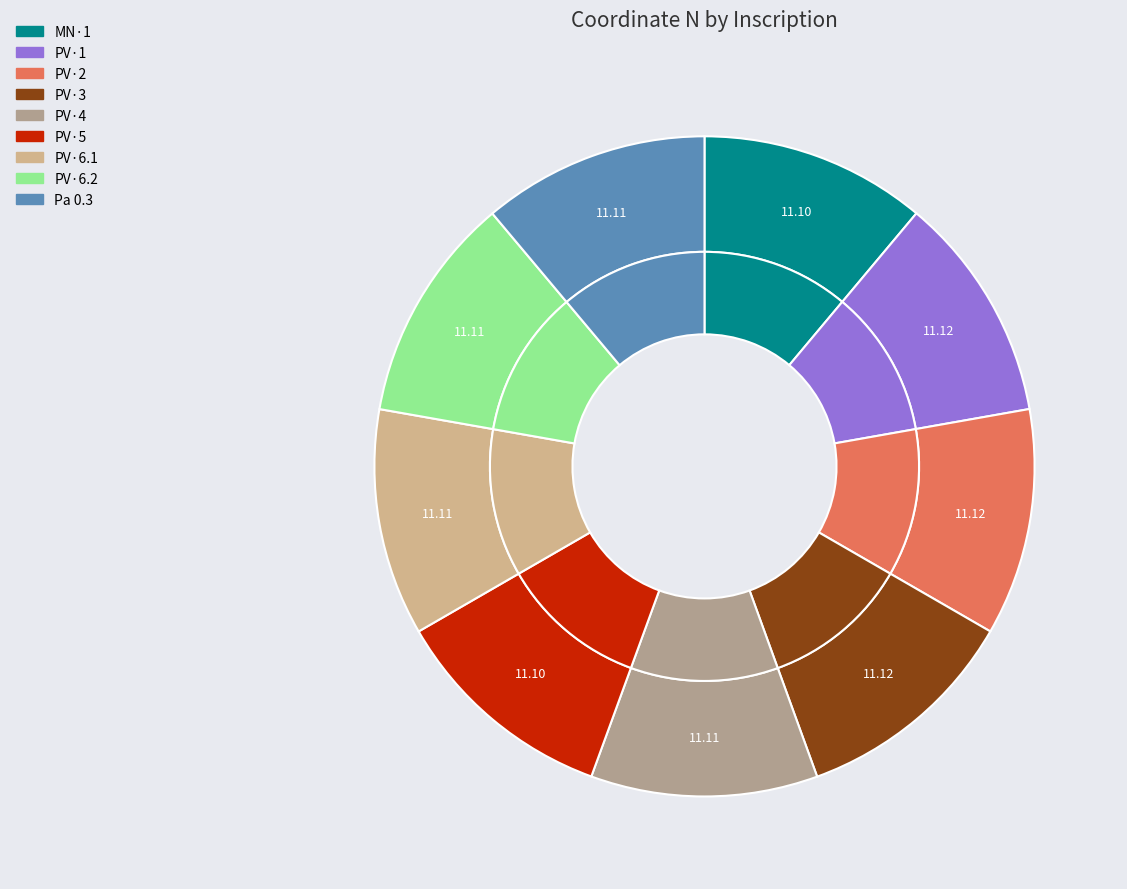

Count the number of slices in the pie.

9